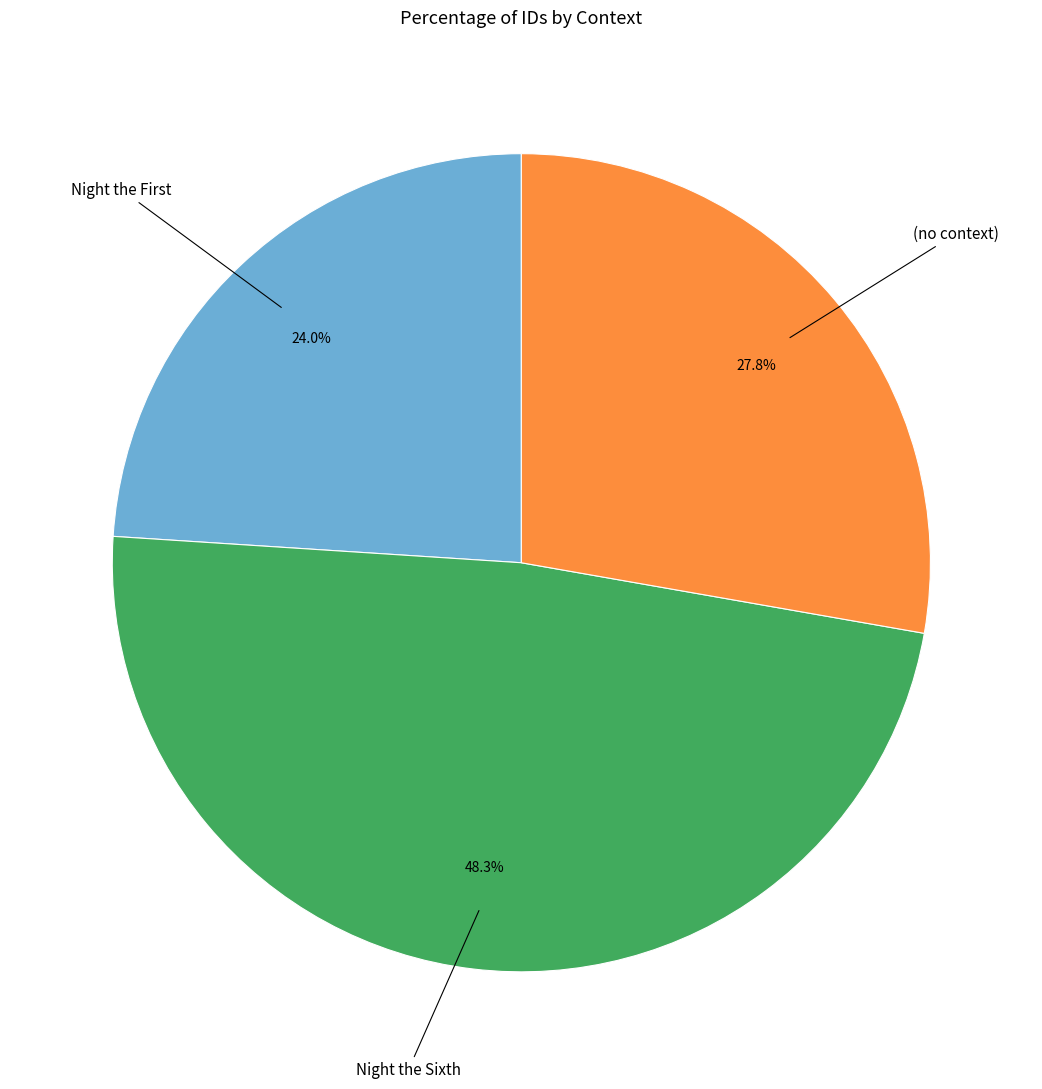

Is there any slice that represents more than half of the pie?

No